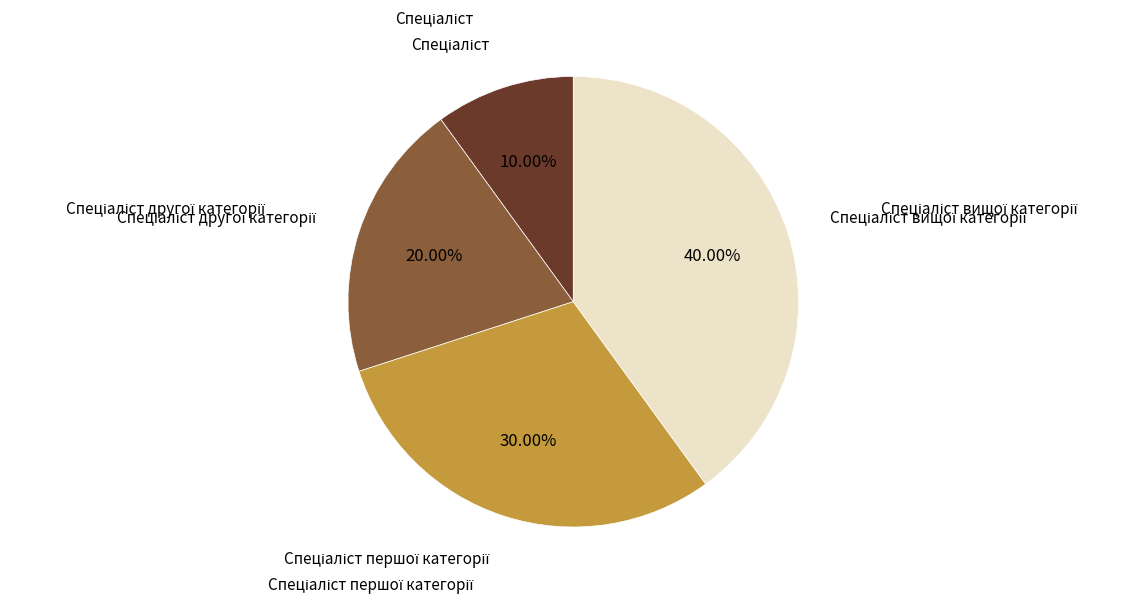

Is there any slice that represents more than half of the pie?

No